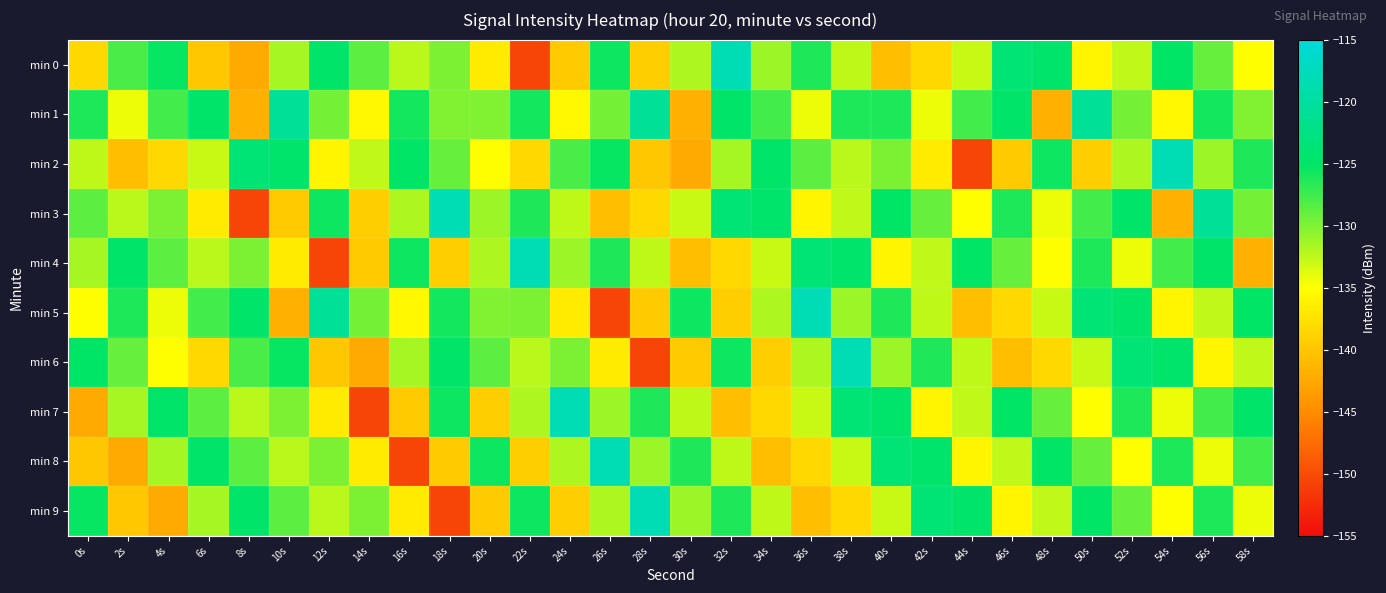

What is the difference between the highest and lowest values at 42s?

14.7